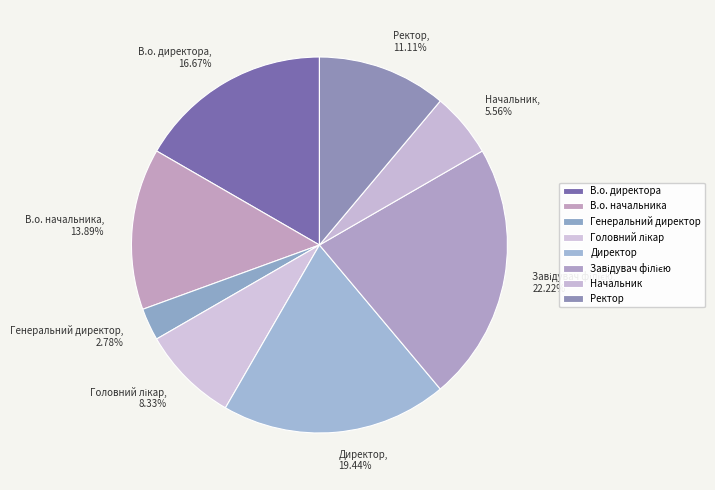

Is there a majority slice in this chart?

No